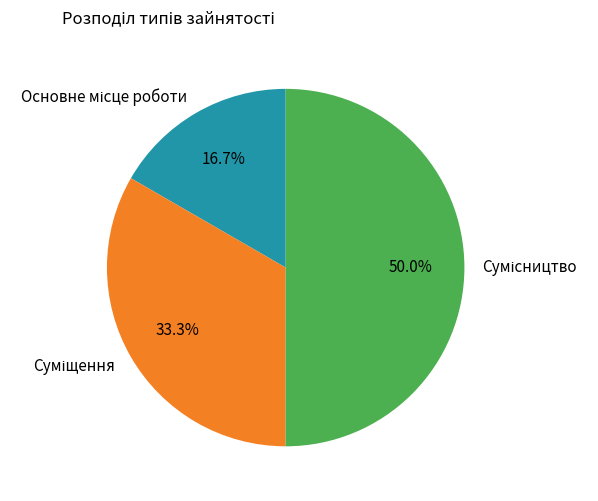

To the nearest percent, what portion does Суміщення represent?

33%